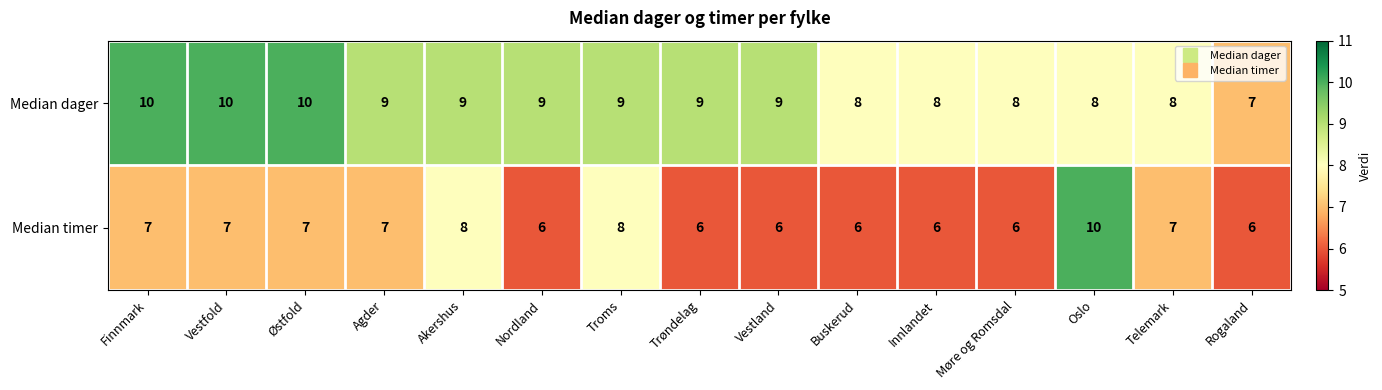

What is the highest value of the Median timer series?

10